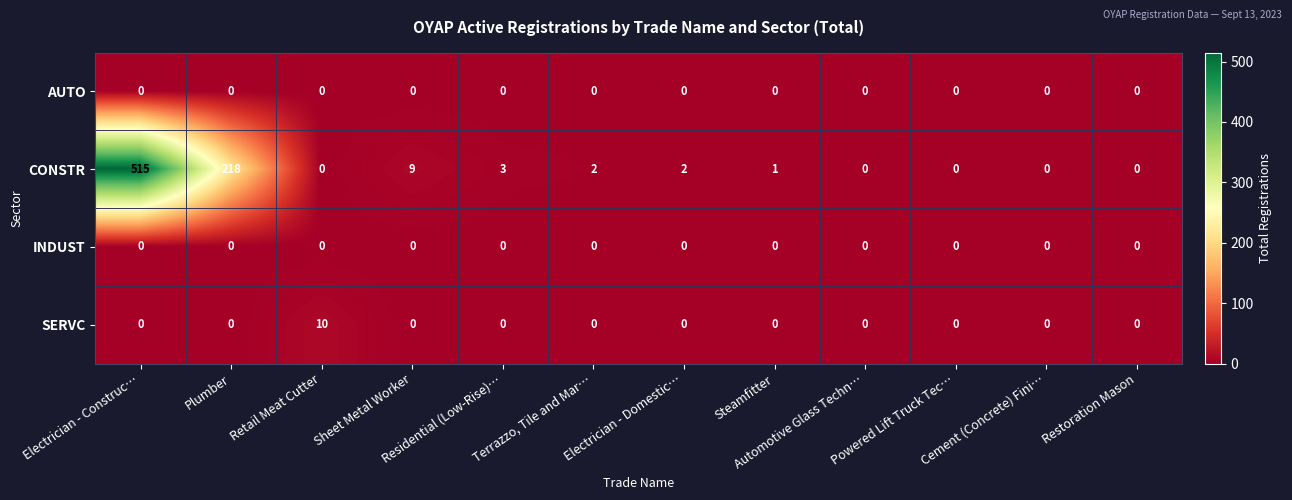

At which label is CONSTR closest to 257?

Plumber